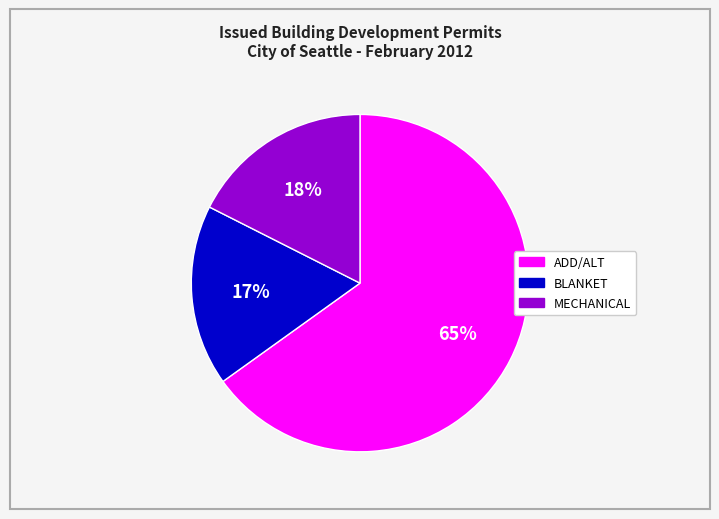

To the nearest percent, what is the difference between the largest and smallest slice percentages?

48%